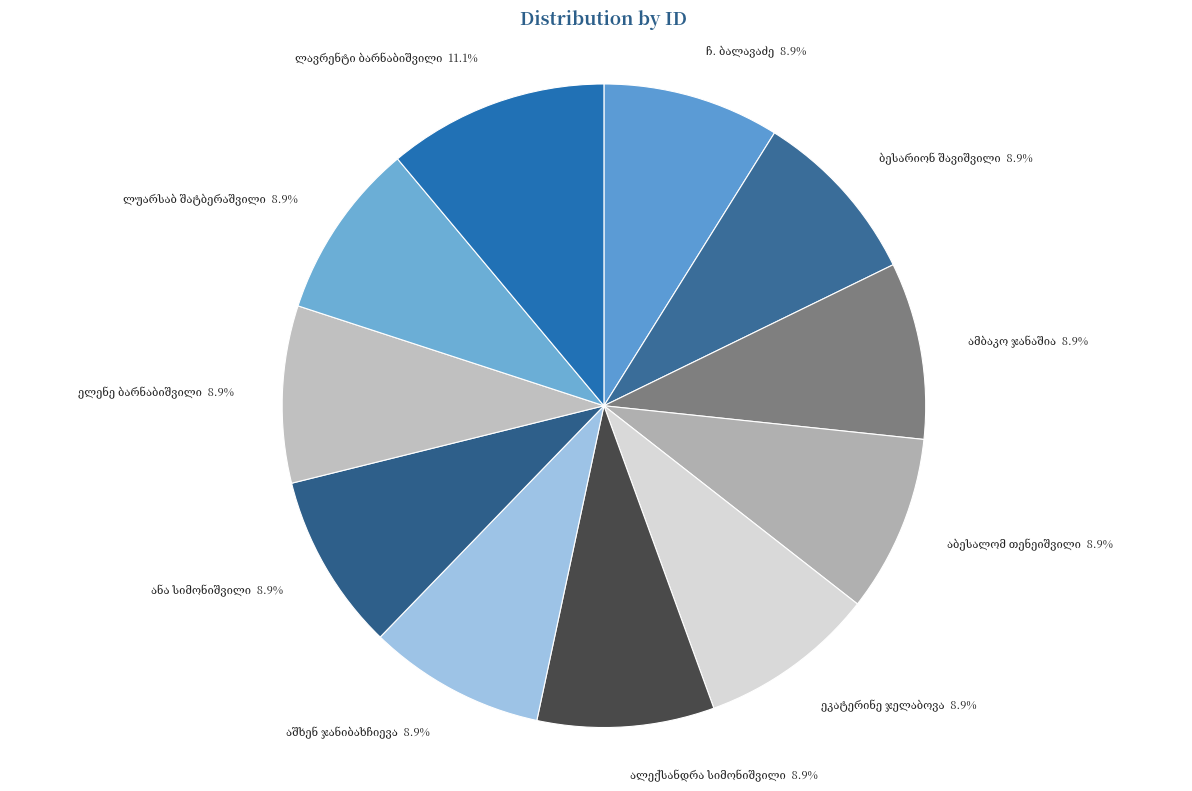

Which slice is the smallest?

ჩ. ბალავაძე